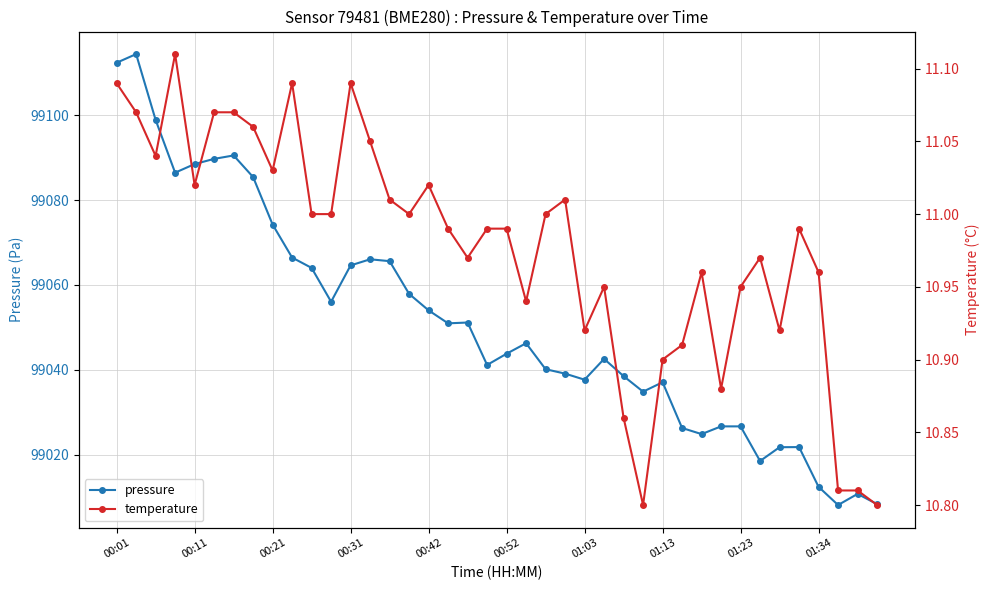

True or false: pressure and temperature intersect in this chart.

False